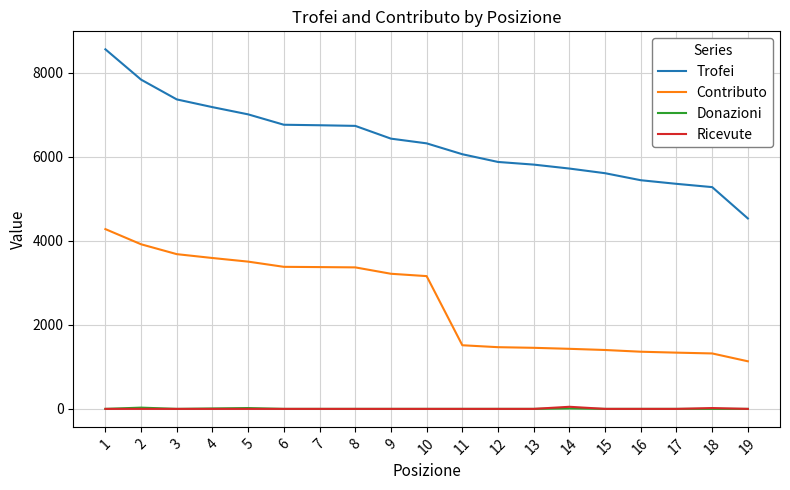

The value of Trofei at 7 is 3481. True or false?

False